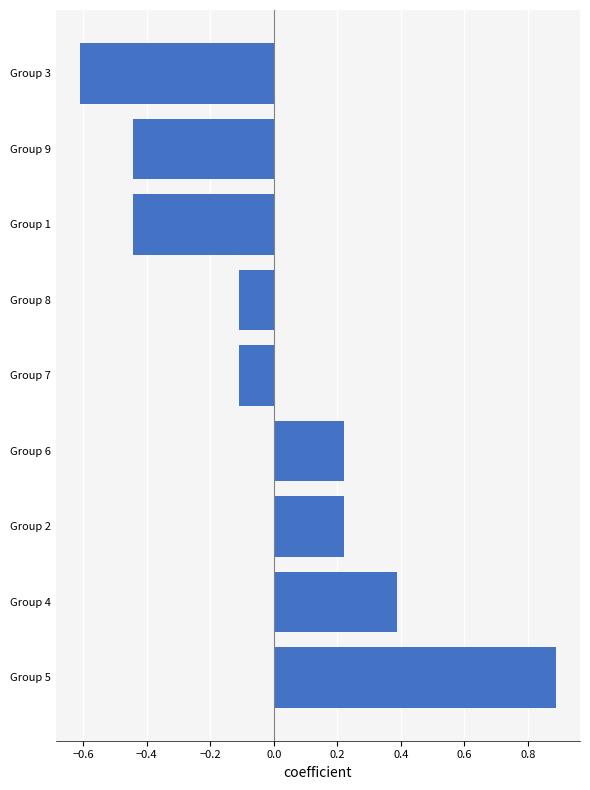

Between Group 4 and Group 3, which is larger?

Group 4